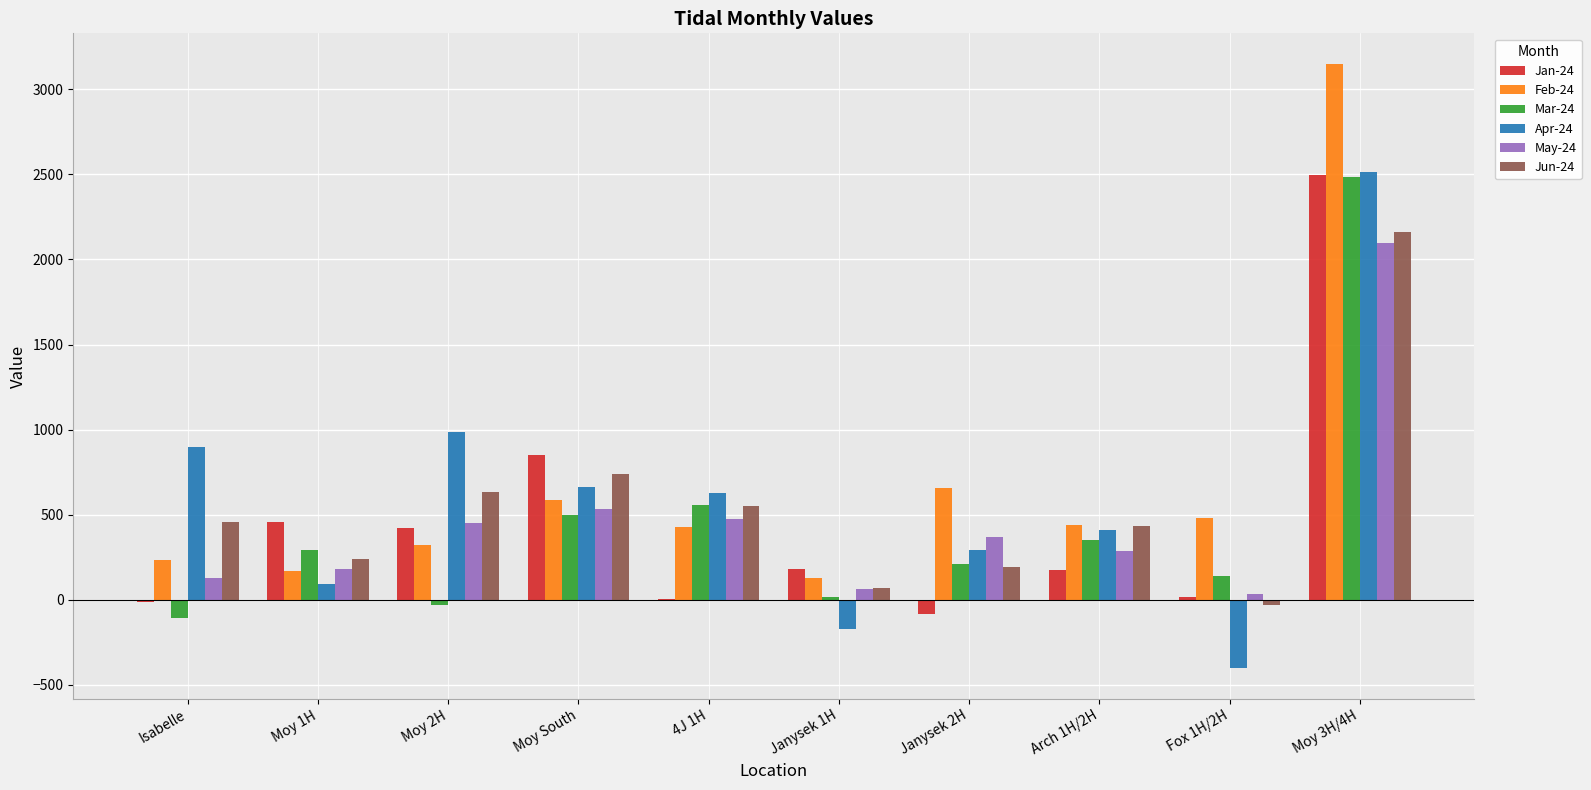

Are the bars horizontal?

No